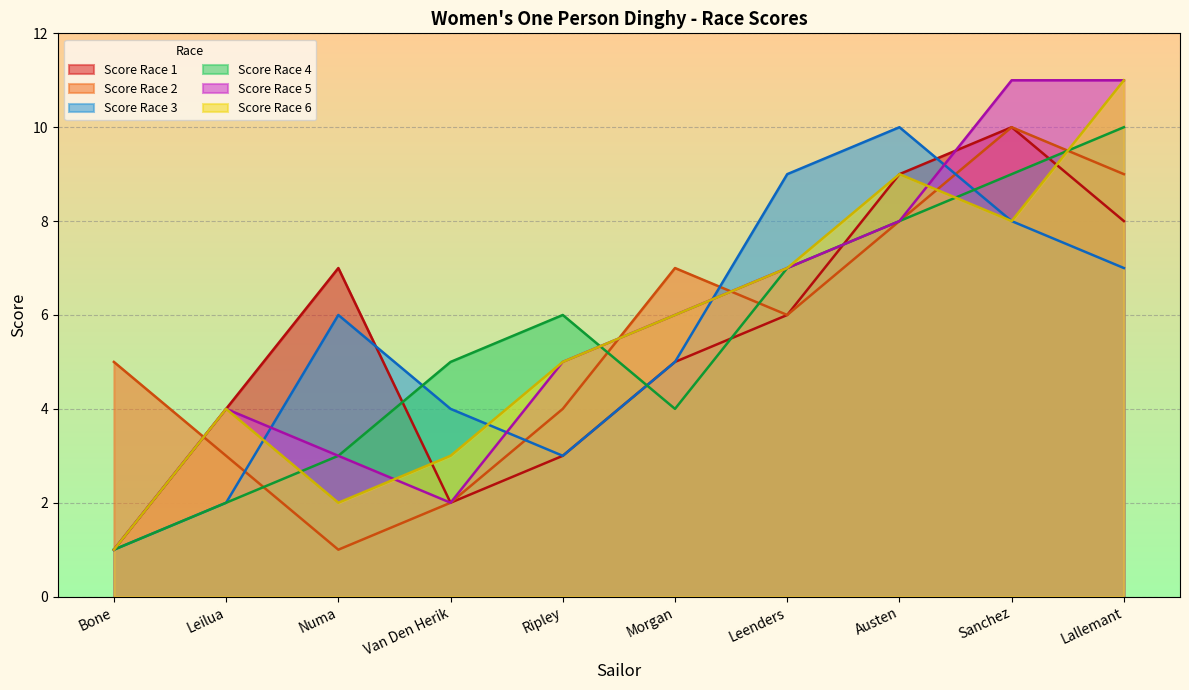

How many data points in Score Race 1 are less than 6?

5